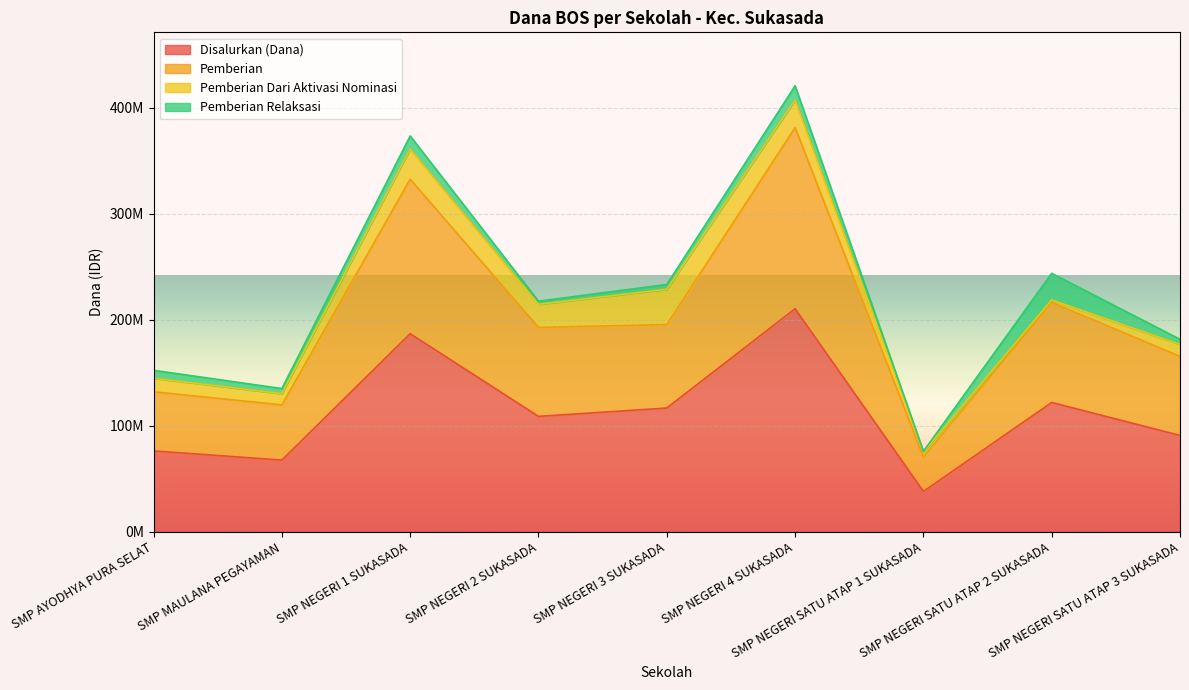

Where does the Pemberian series first go above 192750000?

SMP NEGERI 1 SUKASADA